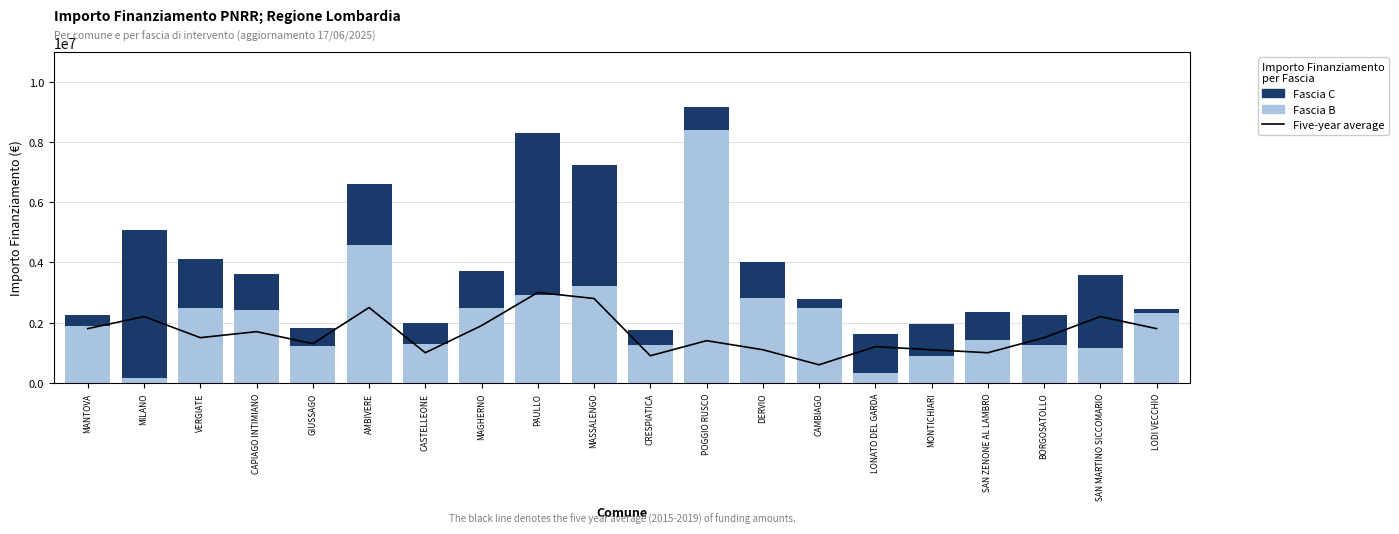

List the series in order of their peak value, highest first.

Fascia B, Fascia C, Five-year average